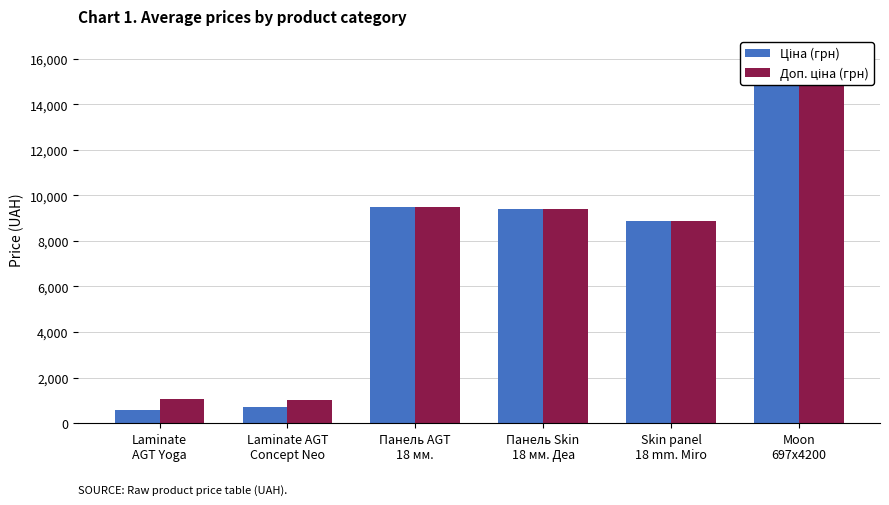

Is the value of Доп. ціна (грн) at Laminate AGT
Concept Neo greater than the value of Ціна (грн) at Laminate
AGT Yoga?

Yes